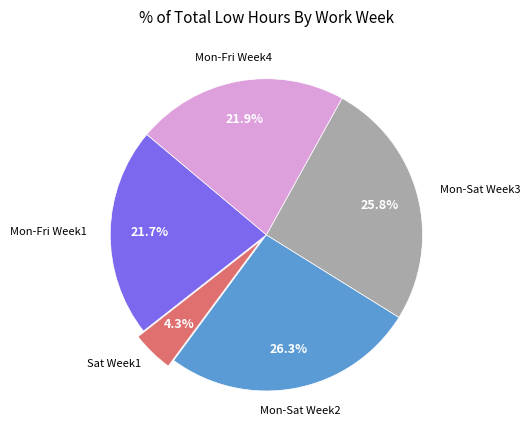

Is there any slice that represents more than half of the pie?

No